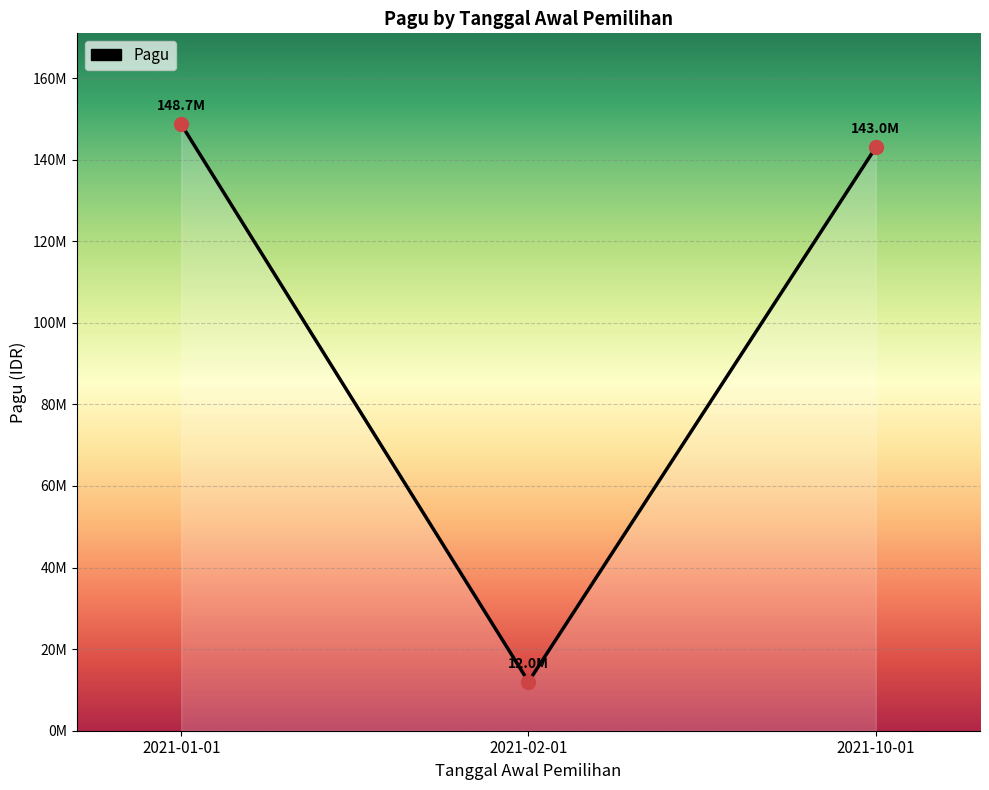

Which has a higher value, 2021-01-01 or 2021-10-01?

2021-01-01